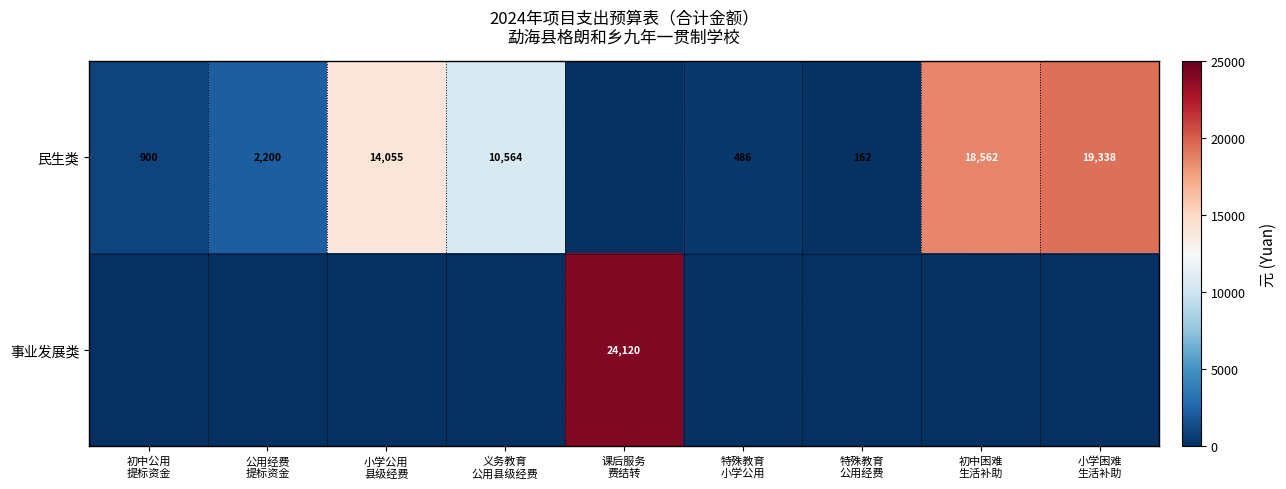

What is the spread (max minus min) of values at 公用经费
提标资金?

2200